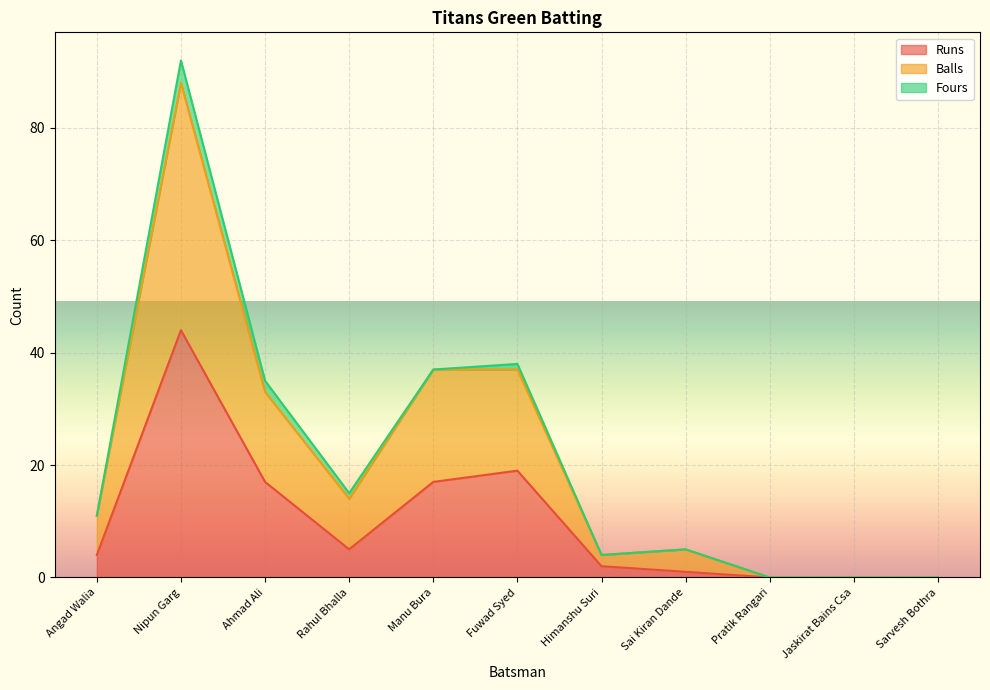

At which label does Runs first exceed 4?

Nipun Garg